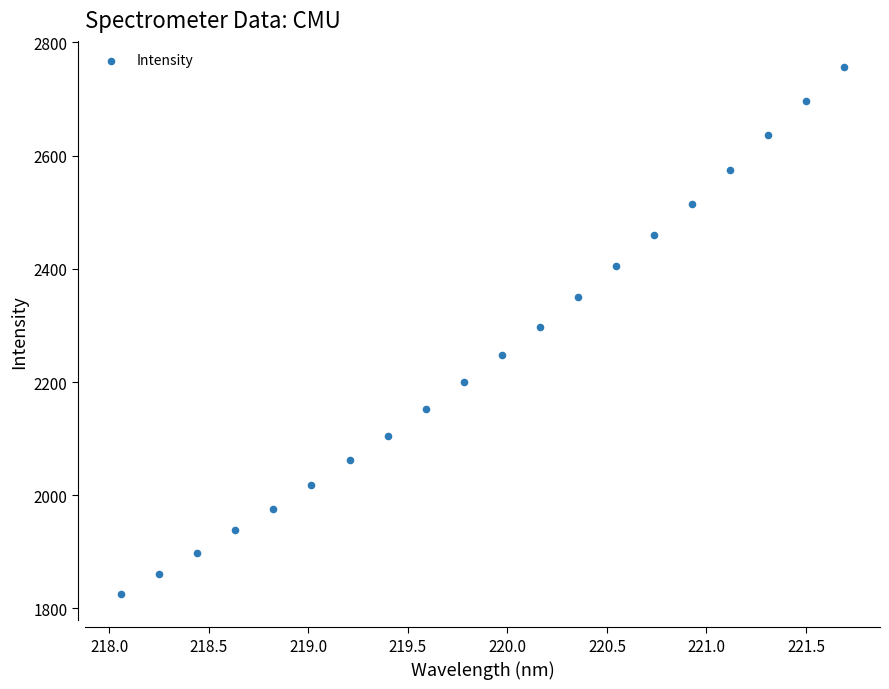

What is the range of Y values (max minus min)?

930.7